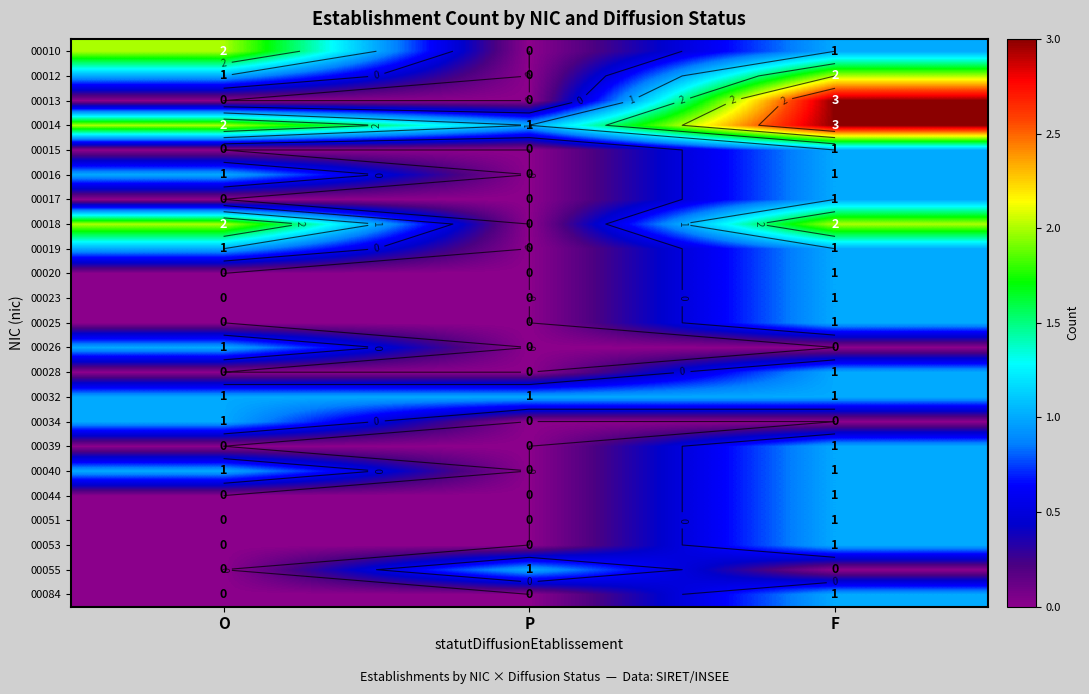

The 00025 series shows 1 at F. True or false?

False